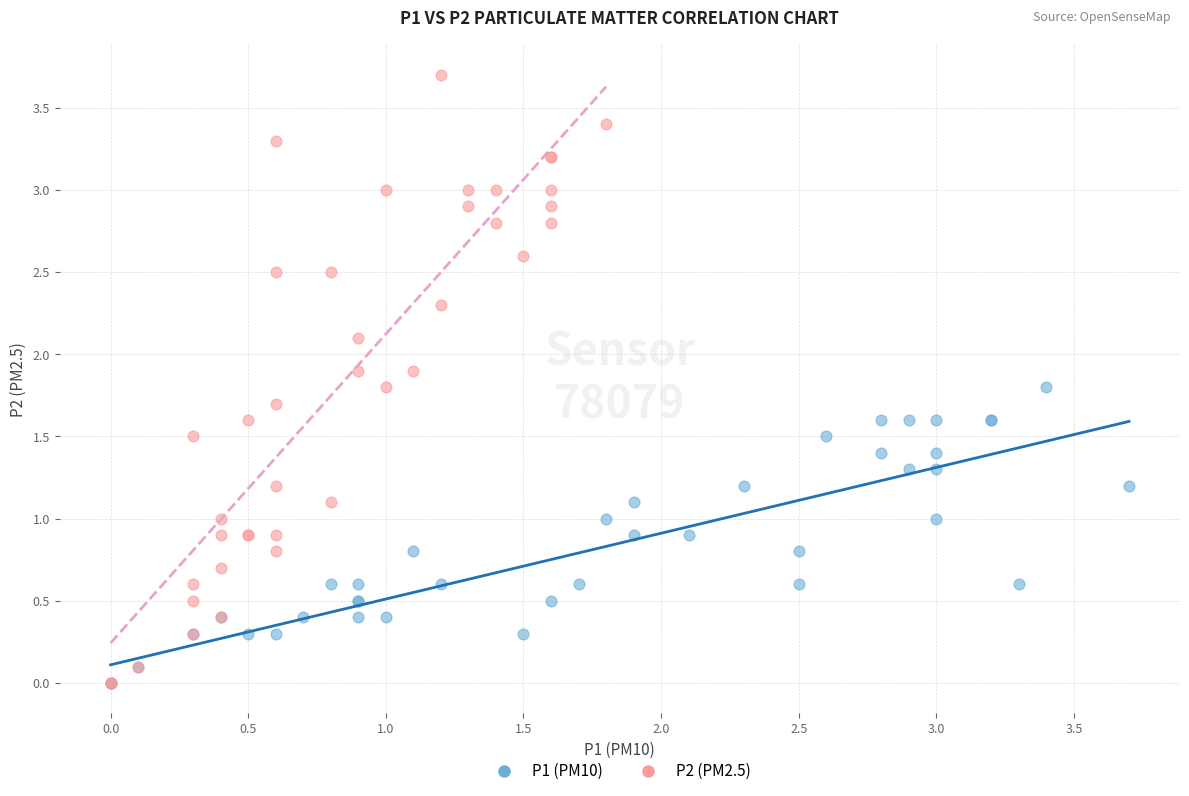

Which series reaches the maximum Y coordinate?

P2 (PM2.5)